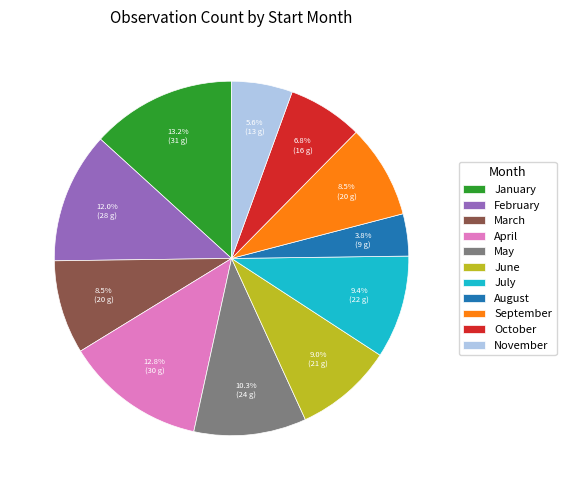

Does September account for over 50% of the chart?

No